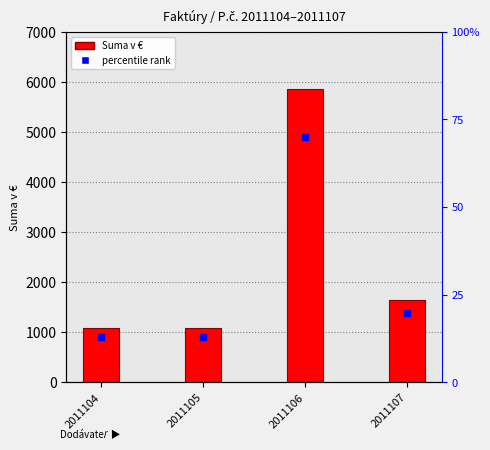

Is the value of percentile rank at 2011105 greater than the value of Suma v € at 2011107?

No